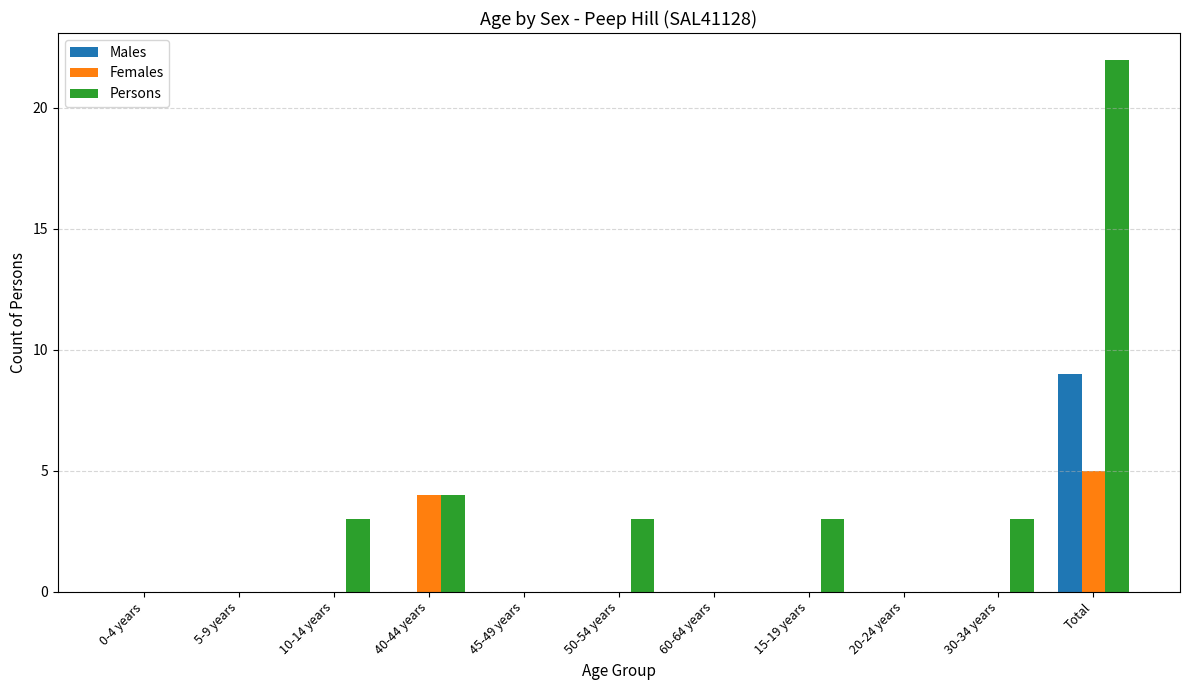

Which series changed the most between 10-14 years and 60-64 years?

Persons